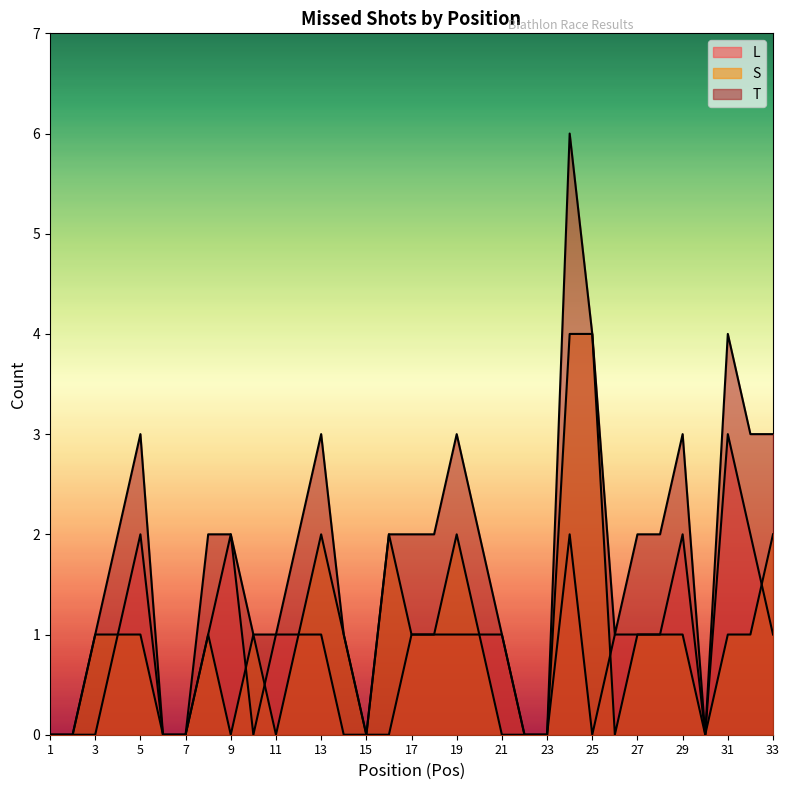

How many data points in L are less than 1?

13